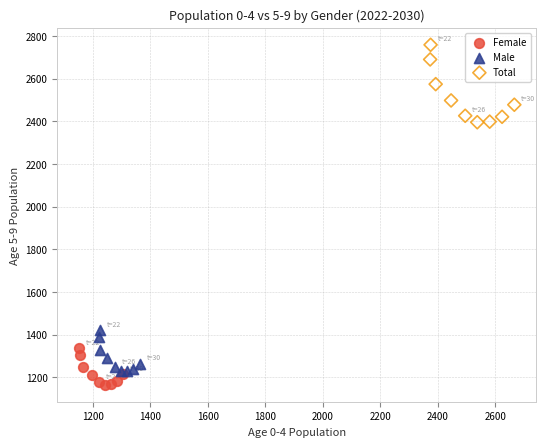

Which series has the widest spread of Y values?

Total